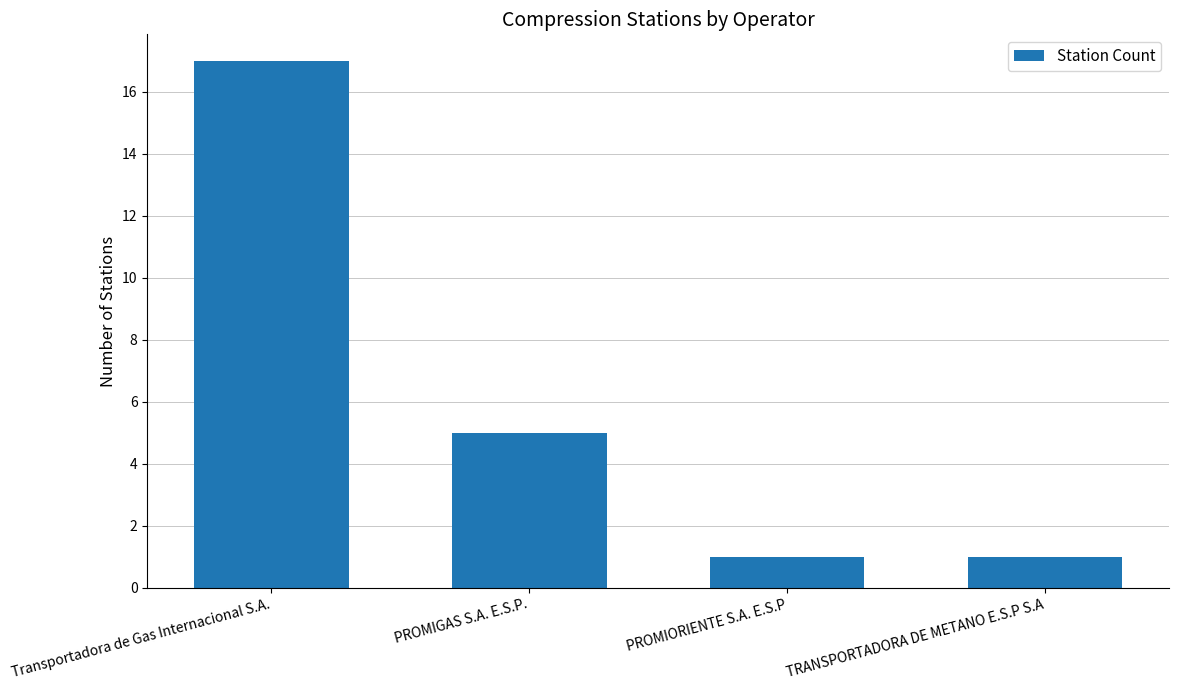

Which category has the highest value across all series?

Transportadora de Gas Internacional S.A.